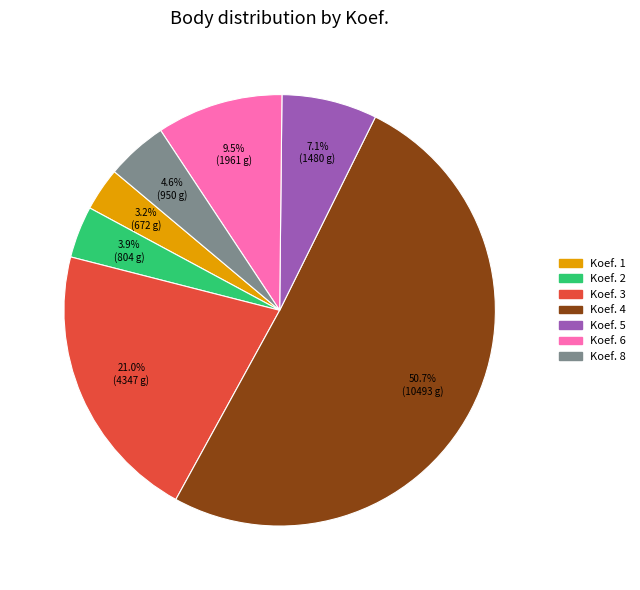

Is there any slice that represents more than half of the pie?

Yes